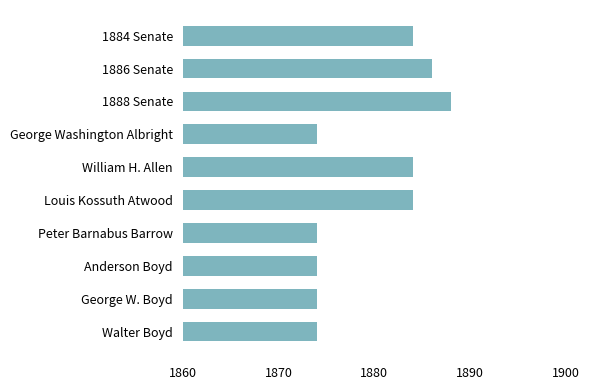

What is the label of the 2nd bar from the bottom?

George W. Boyd